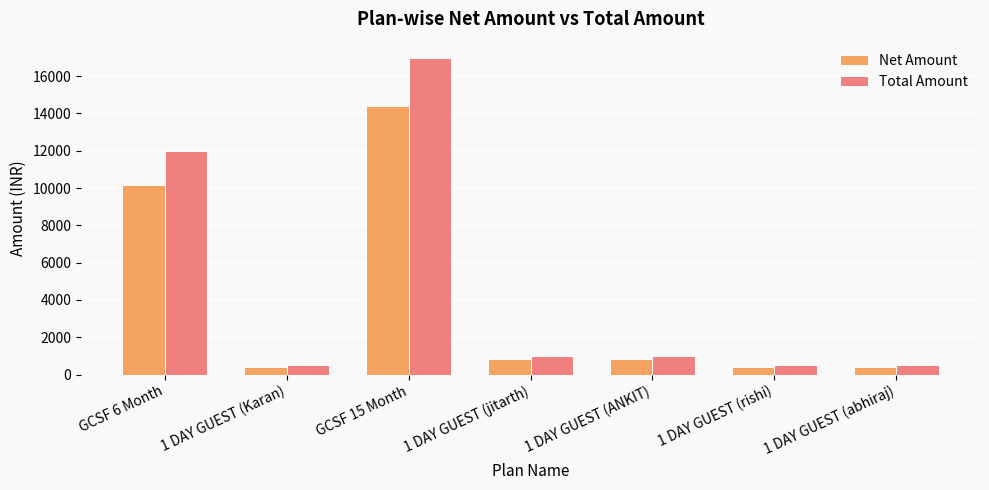

How many categories are shown in the chart?

7